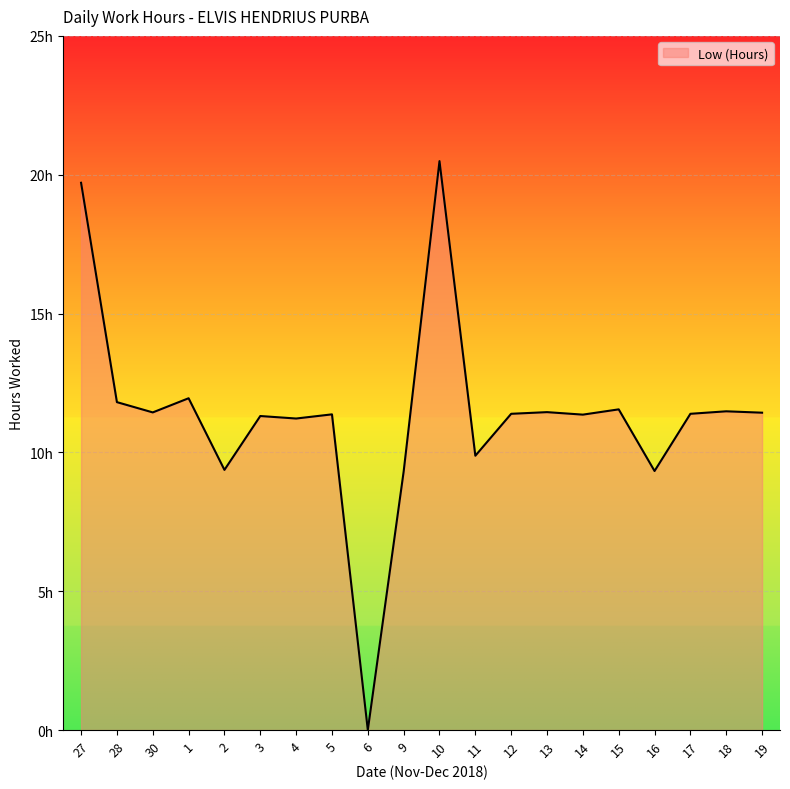

What is the ratio of the value at 5 to the value at 3?

1.0